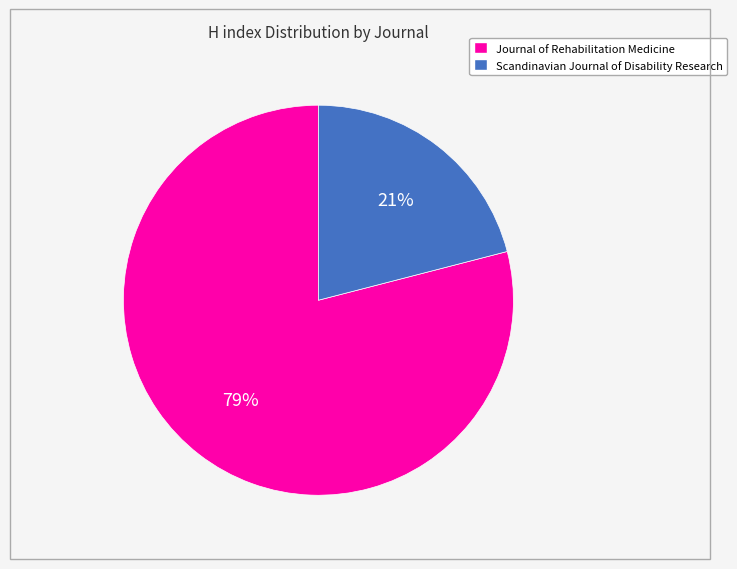

How many slices are in this pie chart?

2